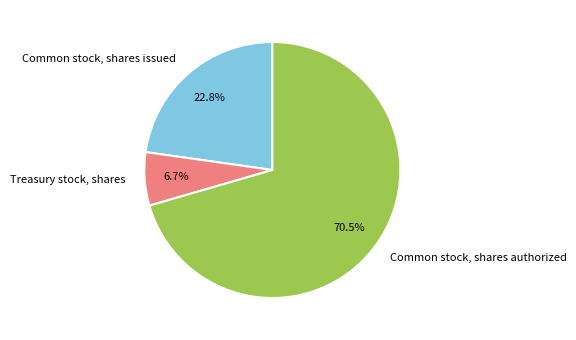

Which category accounts for the majority?

Common stock, shares authorized